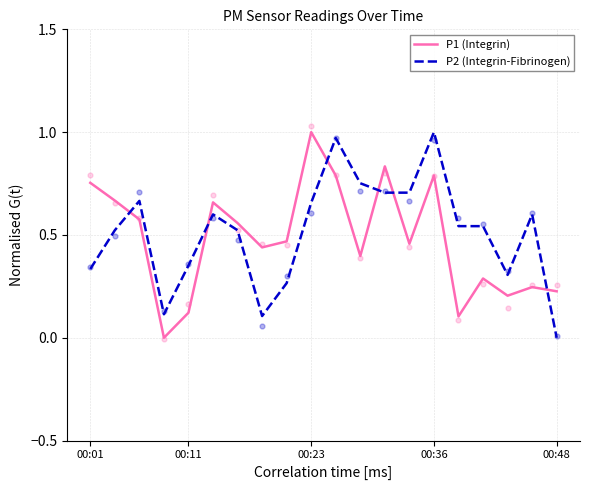

Which series has the largest Y range (max minus min)?

P1 (Integrin)